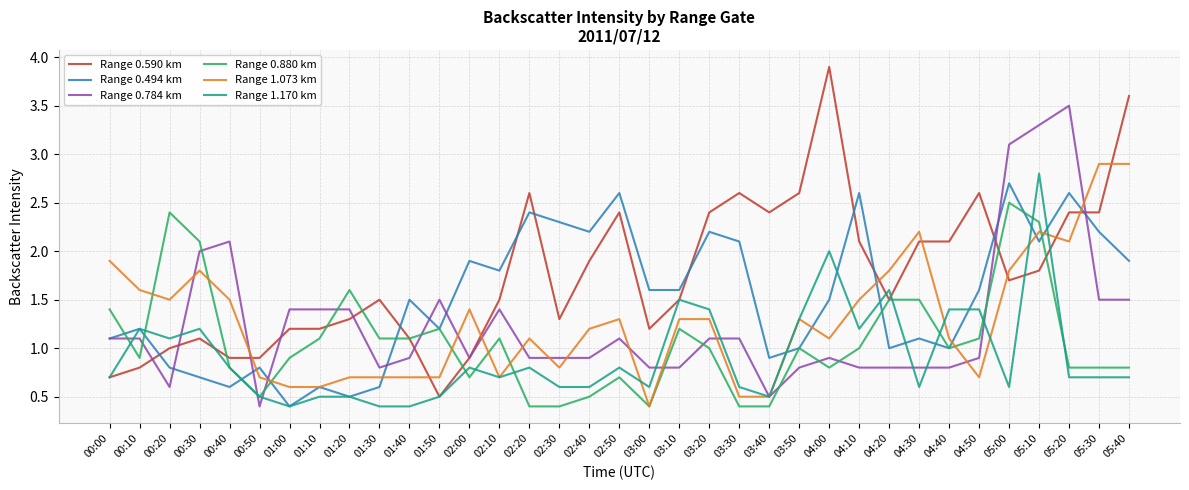

What position from the left is 00:20?

3